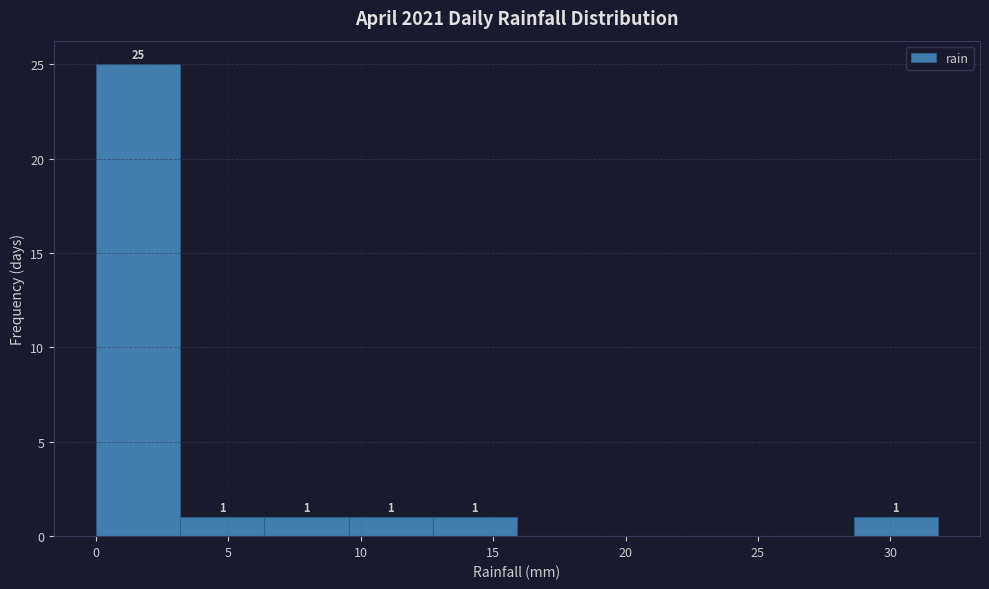

Over which range of the x-axis is the bar tallest?

0.0 to 3.0